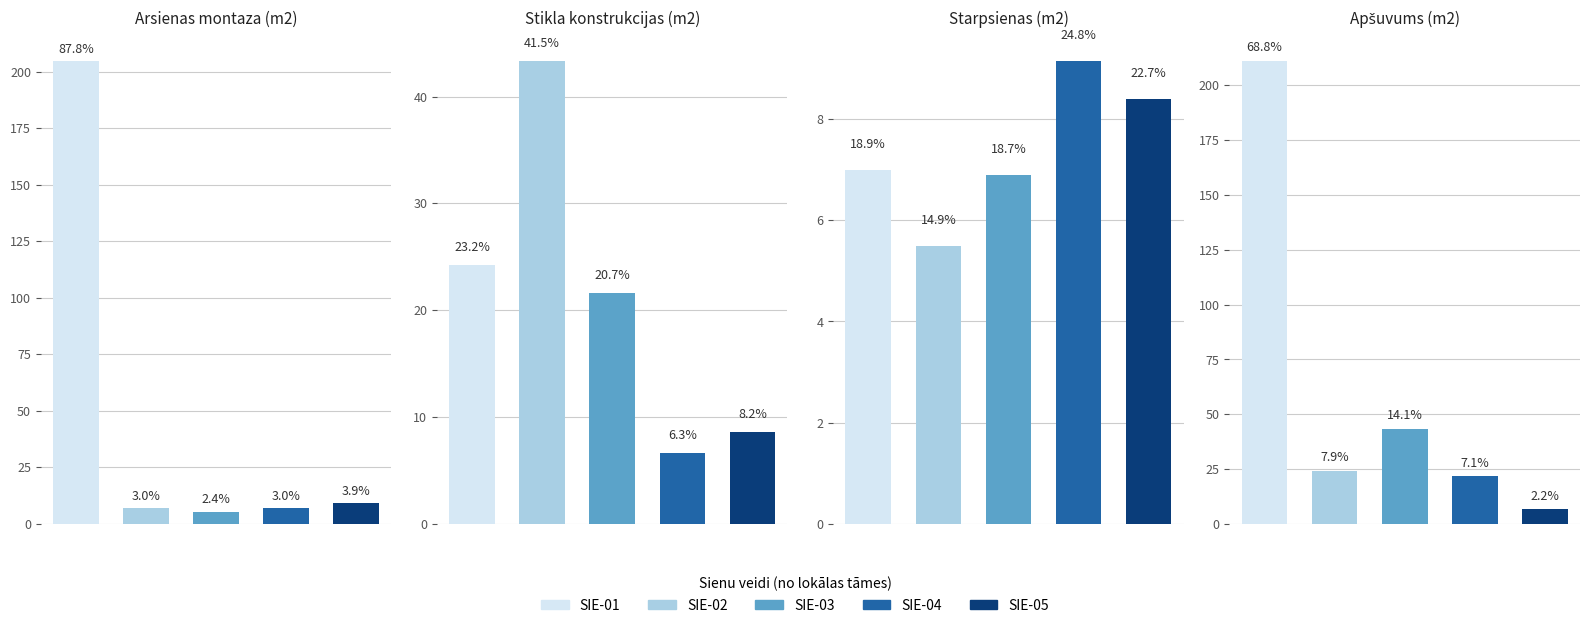

The value of SIE-05 at 2 is 4.6. True or false?

False